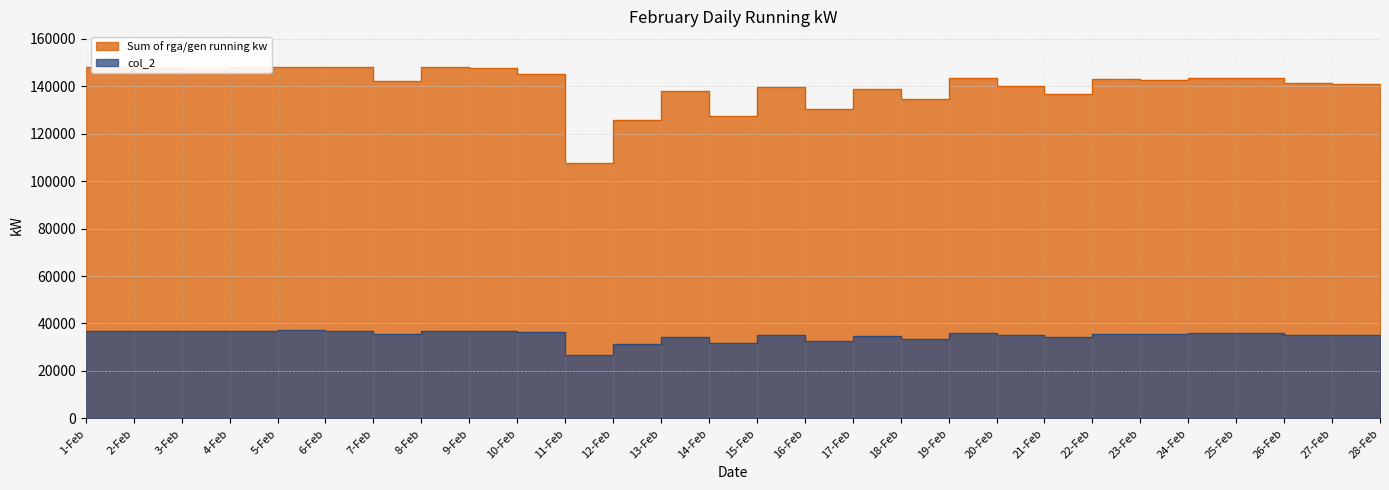

At how many categories does at least one series exceed 146965?

8